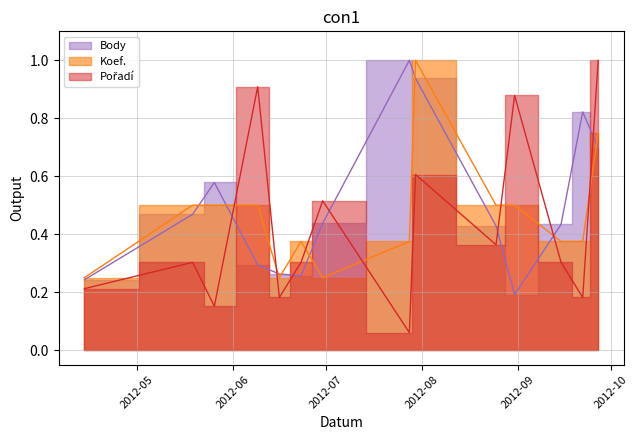

List the labels in order of Body value, largest first.

2012-07-28, 2012-07-30, 2012-09-22, 2012-09-27, 2012-05-26, 2012-05-19, 2012-06-30, 2012-09-15, 2012-08-25, 2012-06-09, 2012-06-16, 2012-06-23, 2012-04-14, 2012-08-31